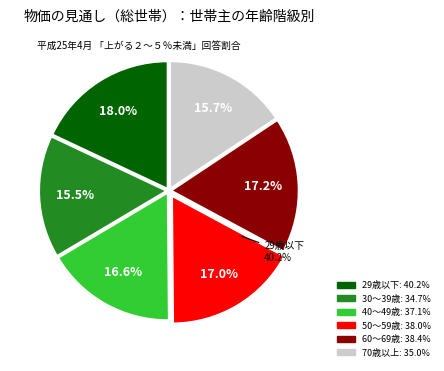

How many segments does this pie chart have?

6